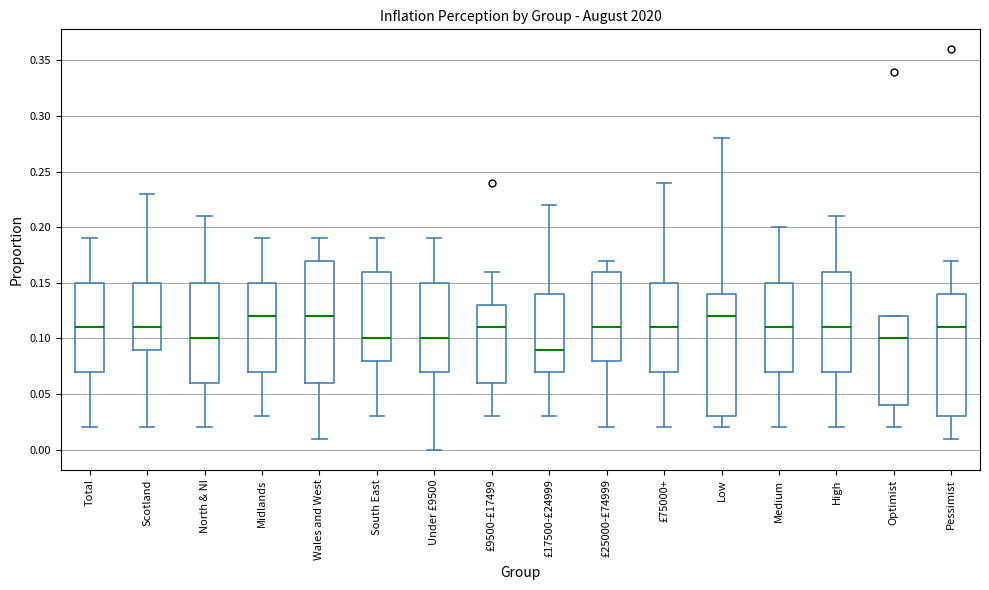

Where is the upper edge of the box for Pessimist on the y-axis? The values are not printed on the chart, so give them approximately, as read against the axis.

0.14